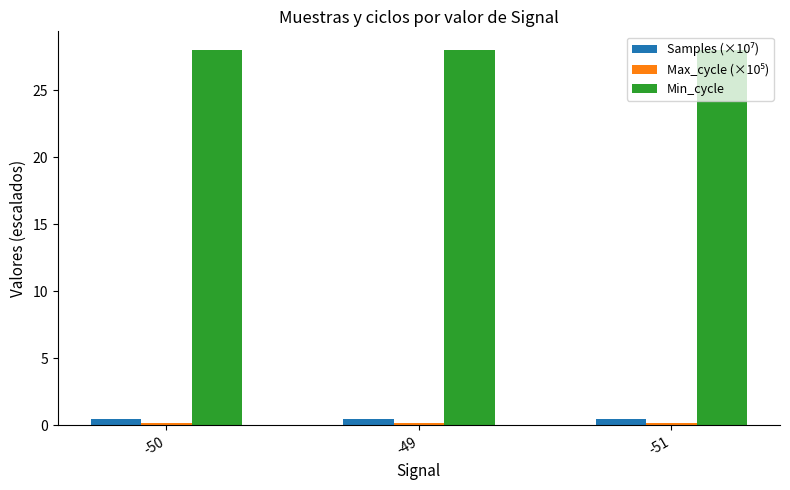

What is the total value across all series at -51?

28.7